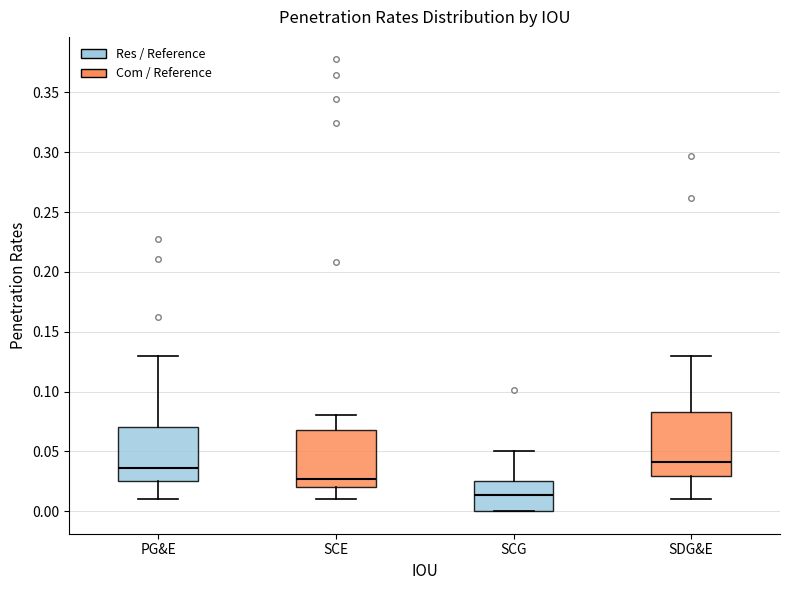

Where does the median line of the box for SCE sit on the y-axis? The values are not printed on the chart, so give them approximately, as read against the axis.

0.025